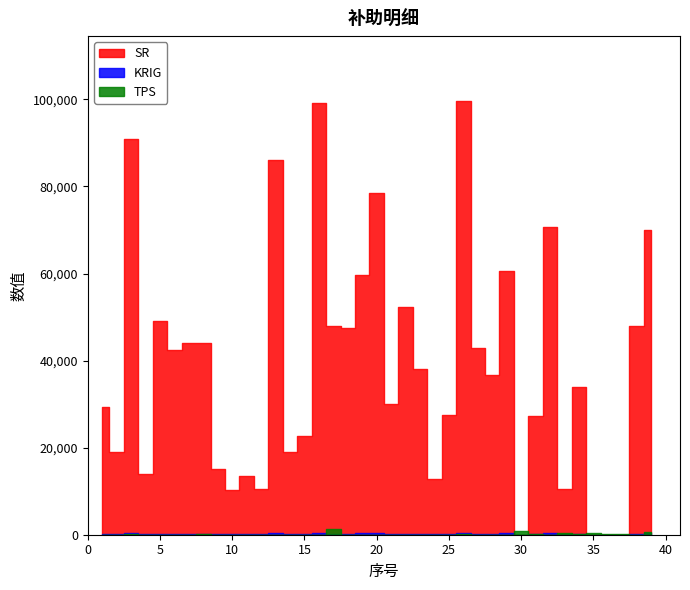

Reading left to right, transcribe all the data shown in this chart.

SR: 1=29400.0	2=19040.0	3=90800.0	4=14000.0	5=49200.0	6=42416.0	7=44000.0	8=44000.0	9=15000.0	10=10240.0	11=13560.0	12=10460.0	13=86000.0	14=19100.0	15=22600.0	16=99200.0	17=48000.0	18=47520.0	19=59640.0	20=78600.0	21=30000.0	22=52400.0	23=38000.0	24=12760.0	25=27400.0	26=99600.0	27=42860.0	28=36600.0	29=60600.0	30=0.0	31=27172.0	32=70600.0	33=10600.0	34=34000.0	35=0.0	36=0.0	37=0.0	38=48000.0	39=70000.0
KRIG: 1=147.0	2=95.2	3=454.0	4=70.0	5=246.0	6=212.1	7=220.0	8=220.0	9=75.0	10=51.2	11=67.8	12=52.3	13=430.0	14=95.5	15=113.0	16=496.0	17=240.0	18=237.6	19=298.2	20=393.0	21=150.0	22=262.0	23=190.0	24=63.8	25=137.0	26=498.0	27=214.3	28=183.0	29=303.0	30=0.0	31=135.9	32=353.0	33=53.0	34=170.0	35=0.0	36=0.0	37=0.0	38=240.0	39=350.0
TPS: 1=0.0	2=0.0	3=74.8	4=0.0	5=0.0	6=0.0	7=40.0	8=68.0	9=0.0	10=0.0	11=0.0	12=0.0	13=40.0	14=0.0	15=0.0	16=4.0	17=1276.3	18=0.0	19=0.0	20=0.0	21=0.0	22=0.0	23=0.0	24=0.0	25=0.0	26=140.6	27=0.0	28=0.0	29=0.0	30=831.7	31=200.0	32=8.0	33=431.0	34=208.0	35=463.8	36=204.0	37=180.3	38=0.0	39=531.4